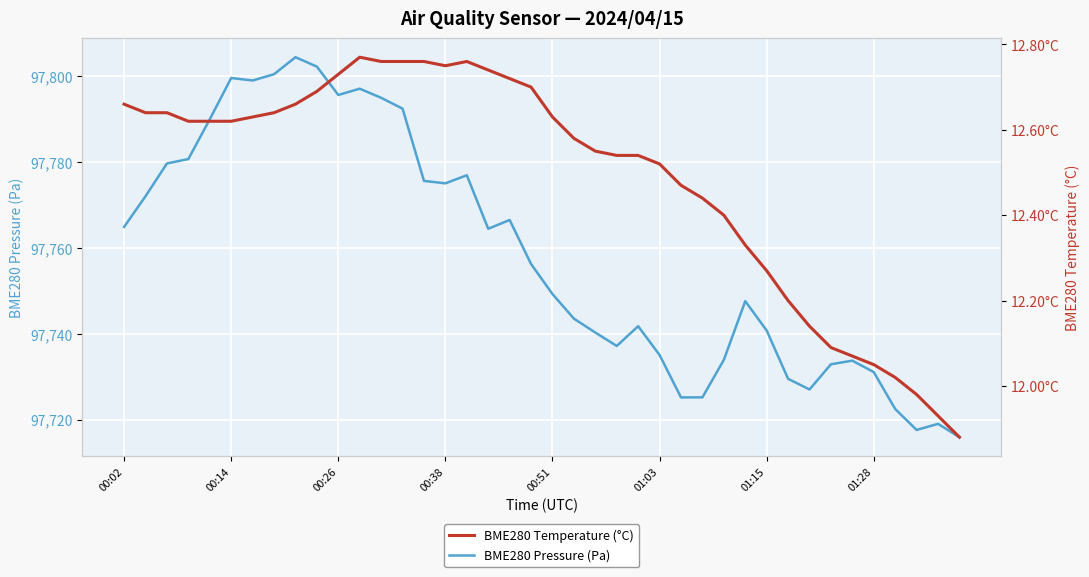

What is the lowest value of the BME280 Pressure (Pa) series?

97715.9